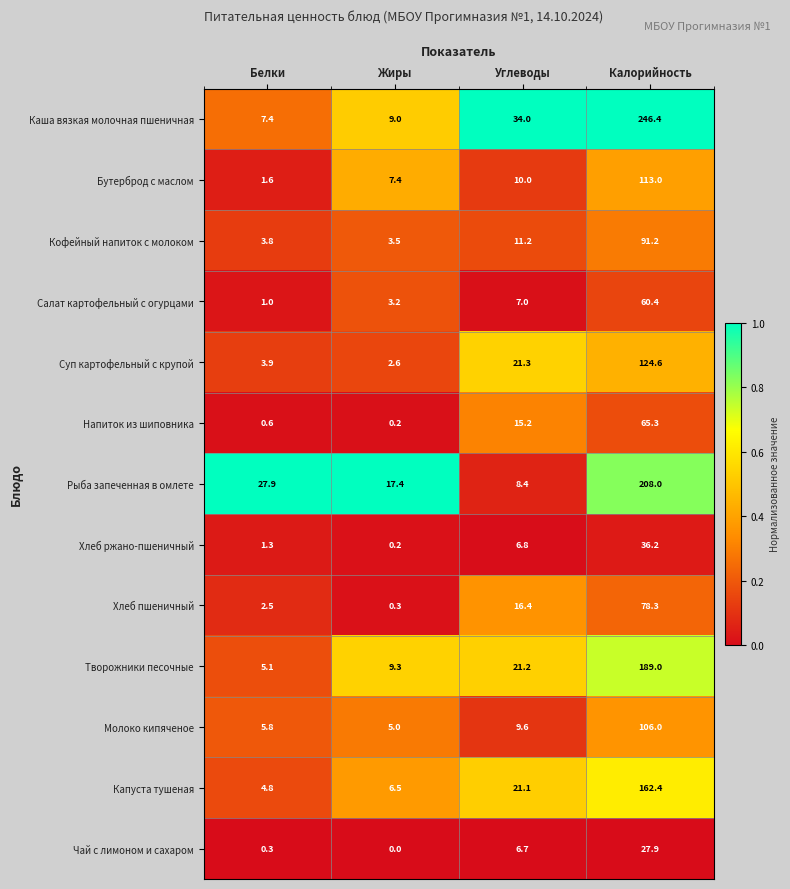

Which category has the lowest value across all series?

Жиры